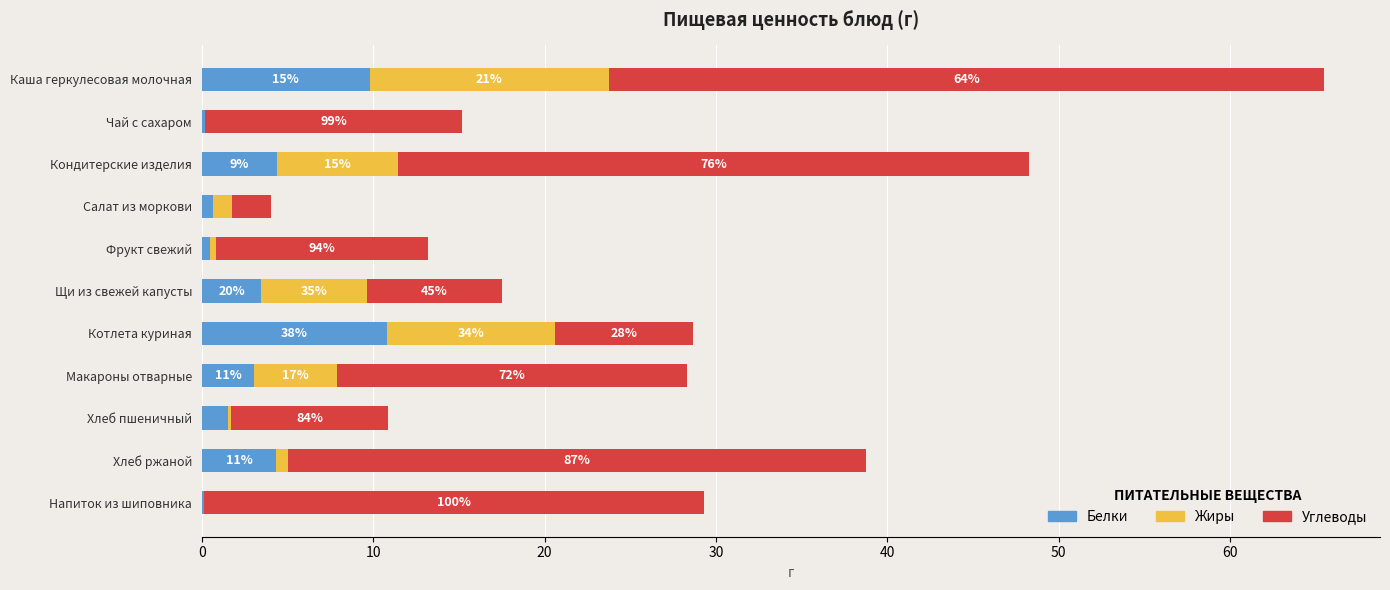

Rank the series by their maximum value, from lowest to highest.

Белки, Жиры, Углеводы